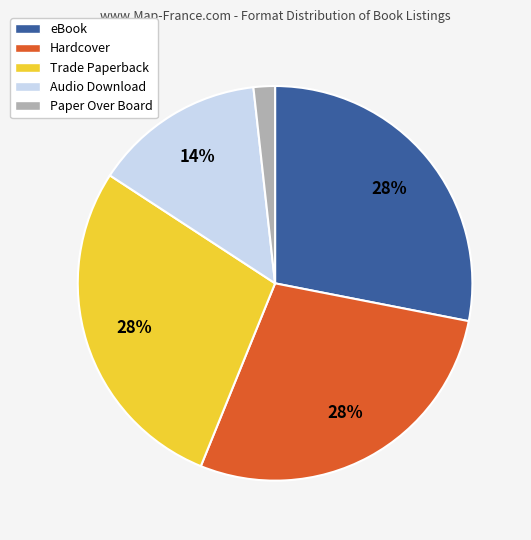

Combined, do Trade Paperback and Hardcover account for over 50%?

Yes